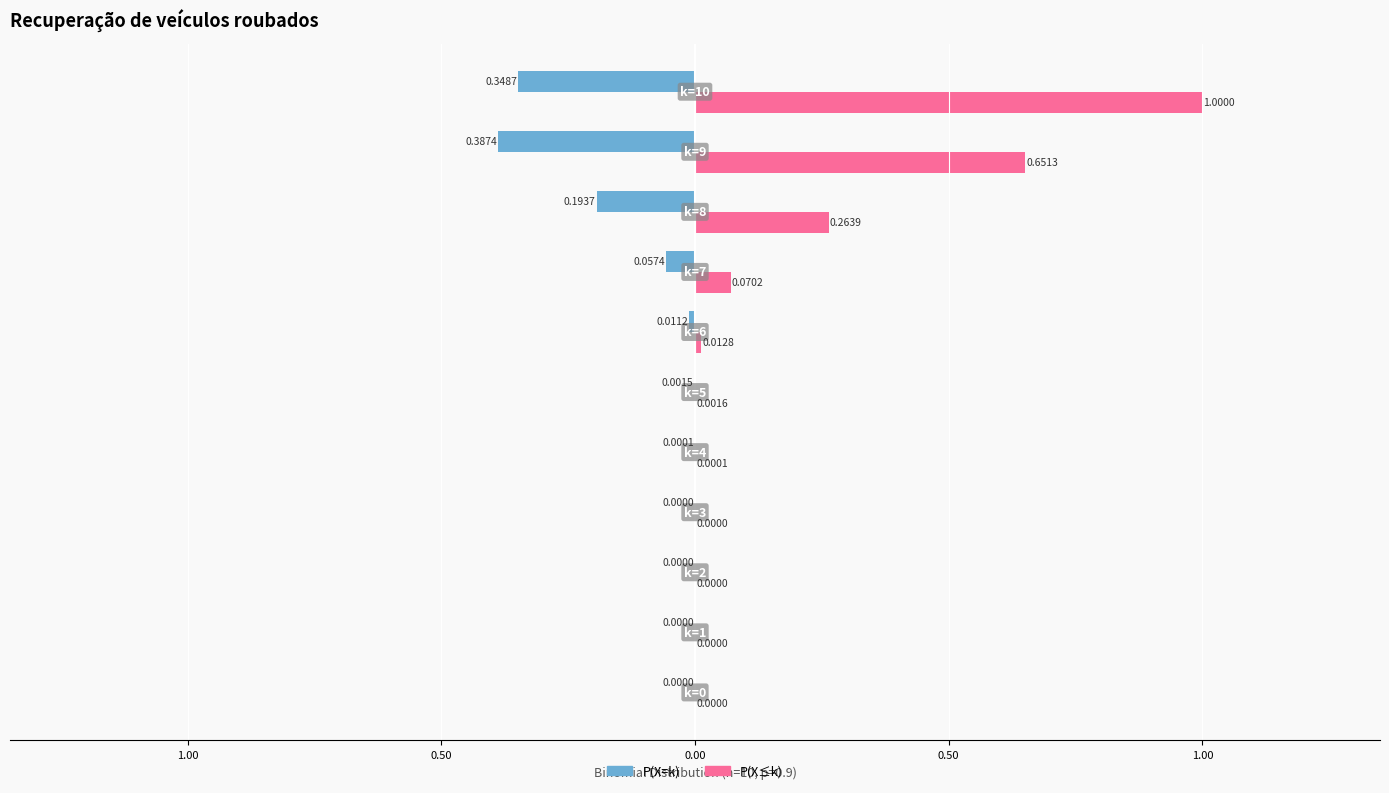

What are all the series names shown in the legend?

P(X=k), P(X≤k)